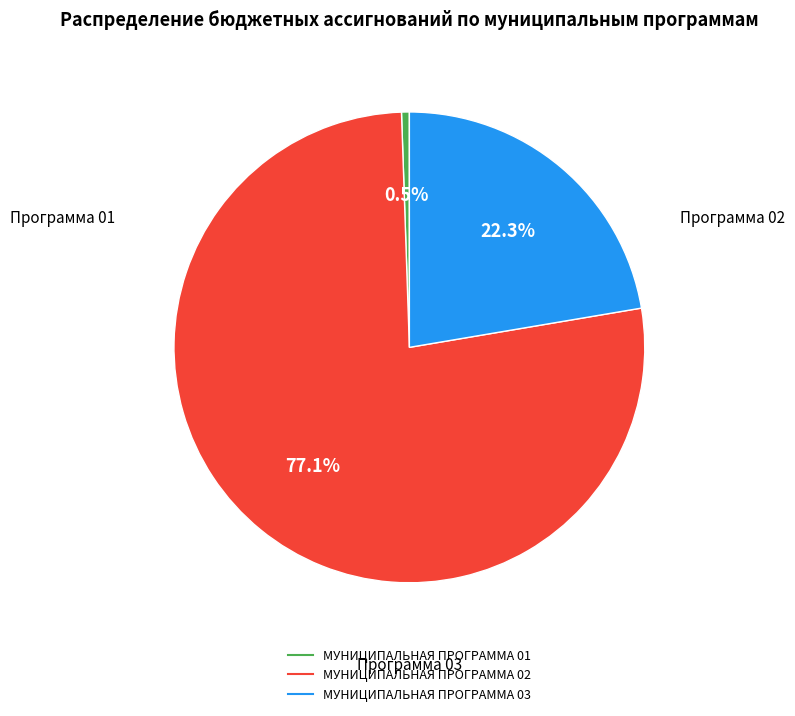

Combined, what portion of the pie is МУНИЦИПАЛЬНАЯ ПРОГРАММА 01 and МУНИЦИПАЛЬНАЯ ПРОГРАММА 02?

77.7%